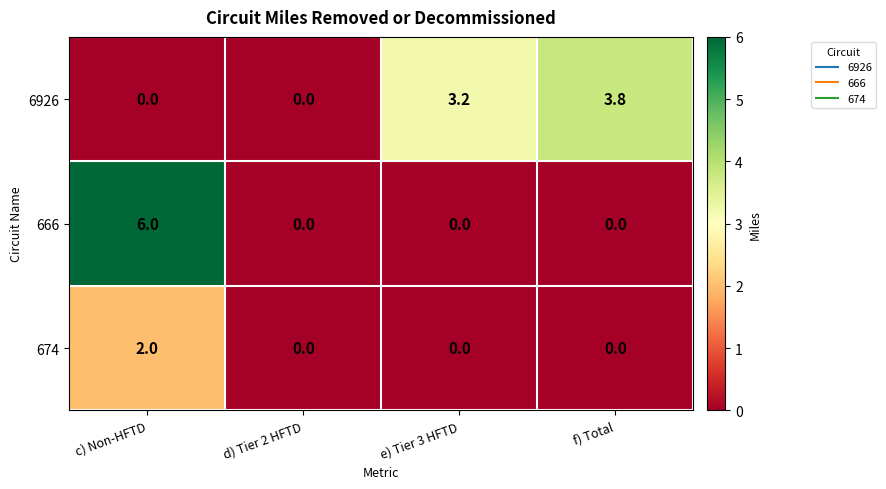

Reading left to right, what are all the values shown in this chart?

6926: c) Non-HFTD=0.0	d) Tier 2 HFTD=0.0	e) Tier 3 HFTD=3.2	f) Total=3.8
666: c) Non-HFTD=6.0	d) Tier 2 HFTD=0.0	e) Tier 3 HFTD=0.0	f) Total=0.0
674: c) Non-HFTD=2.0	d) Tier 2 HFTD=0.0	e) Tier 3 HFTD=0.0	f) Total=0.0